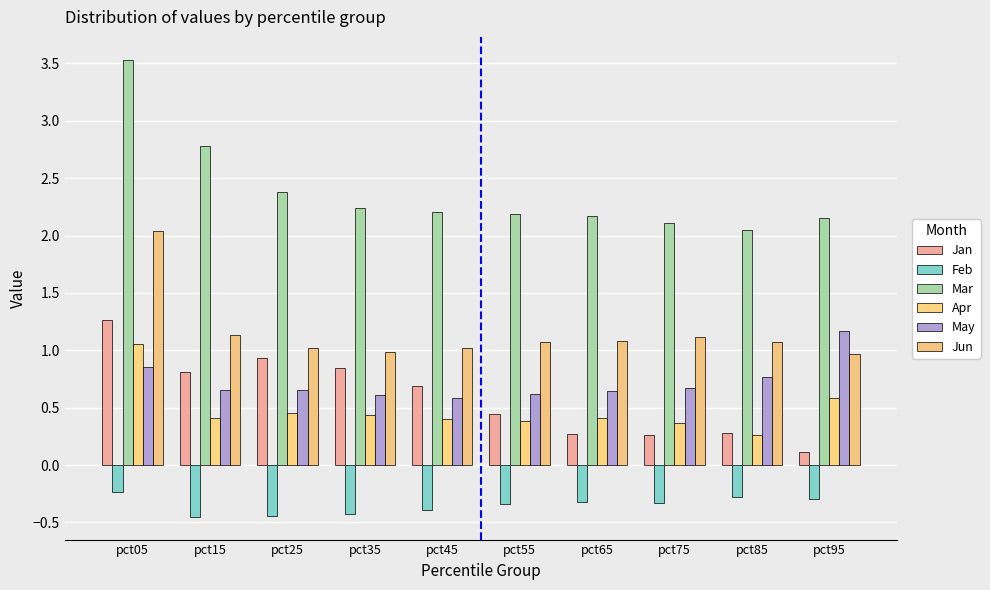

List the labels in order of Mar value, largest first.

pct05, pct15, pct25, pct35, pct45, pct55, pct65, pct95, pct75, pct85